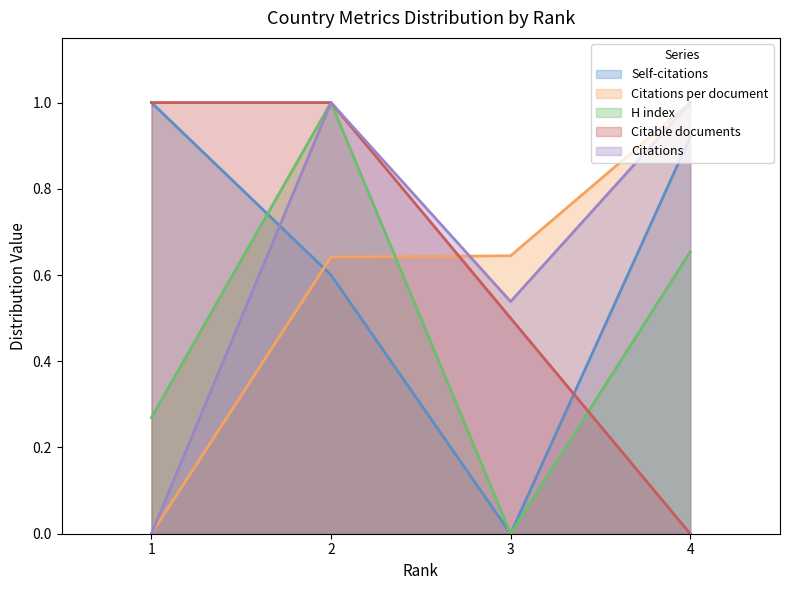

Where is the first local minimum for Self-citations?

3